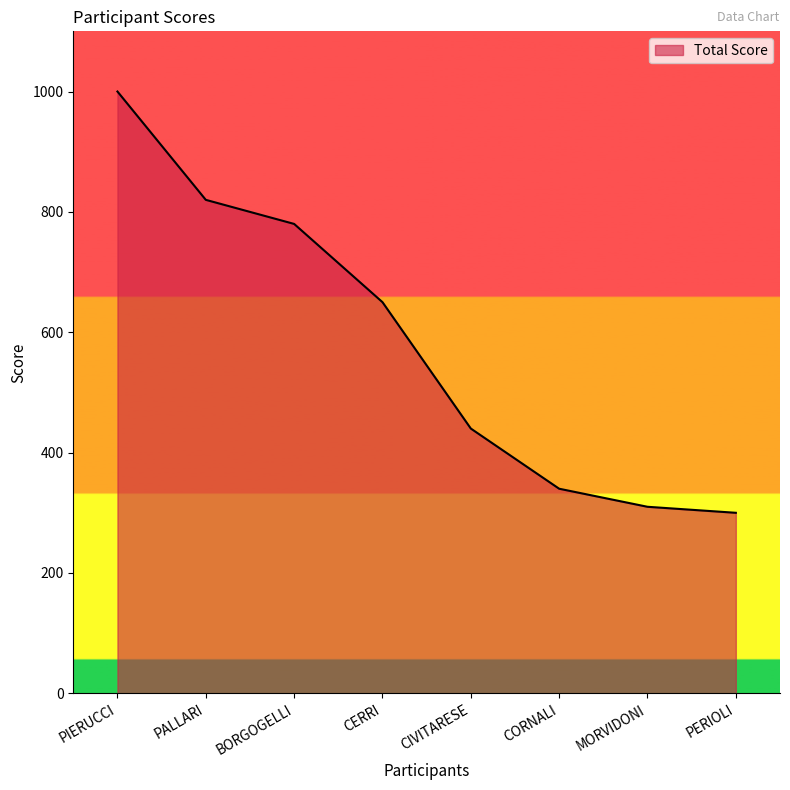

True or false: there are more than 0 points higher than both neighbors.

False